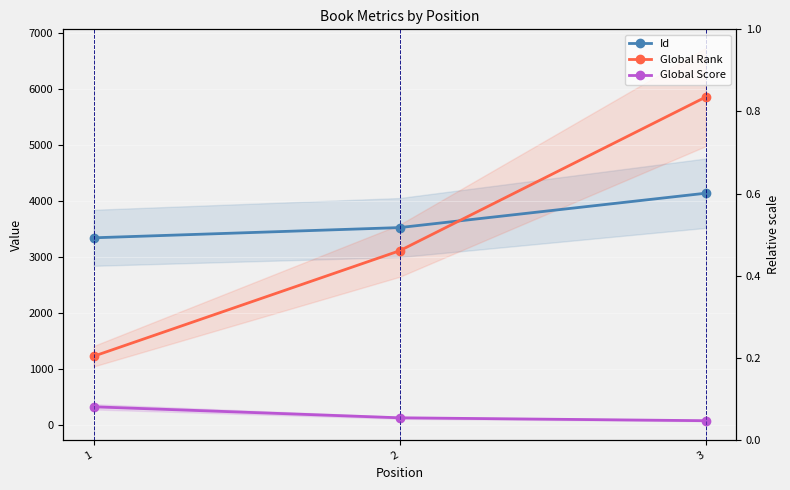

Reading left to right, transcribe all the data shown in this chart.

Id: 1=3341	2=3524	3=4139
Global Rank: 1=1221	2=3109	3=5859
Global Score: 1=317	2=120	3=68